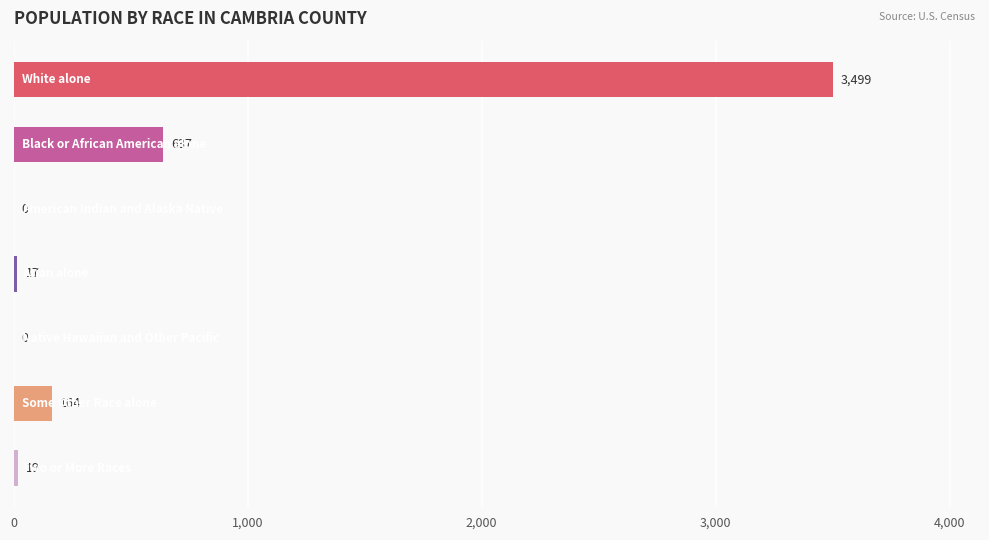

What is the greatest value displayed?

3499